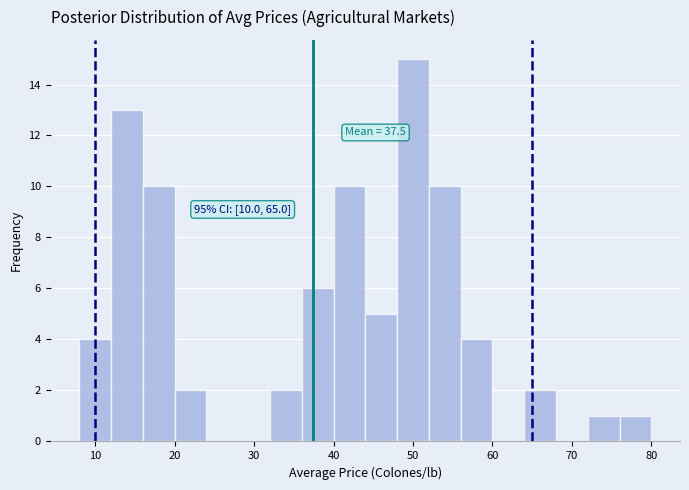

Over which range of the x-axis is the bar tallest?

48 to 52